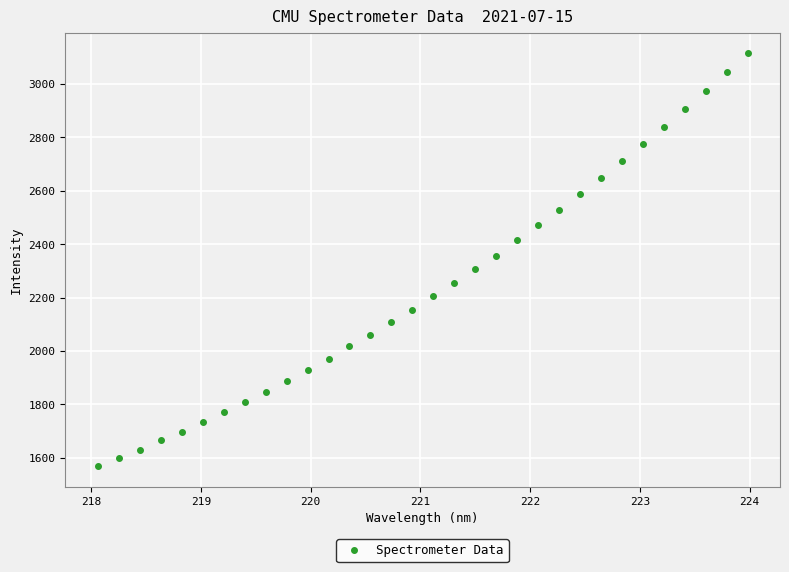

What is the range of Y values (max minus min)?

1544.7